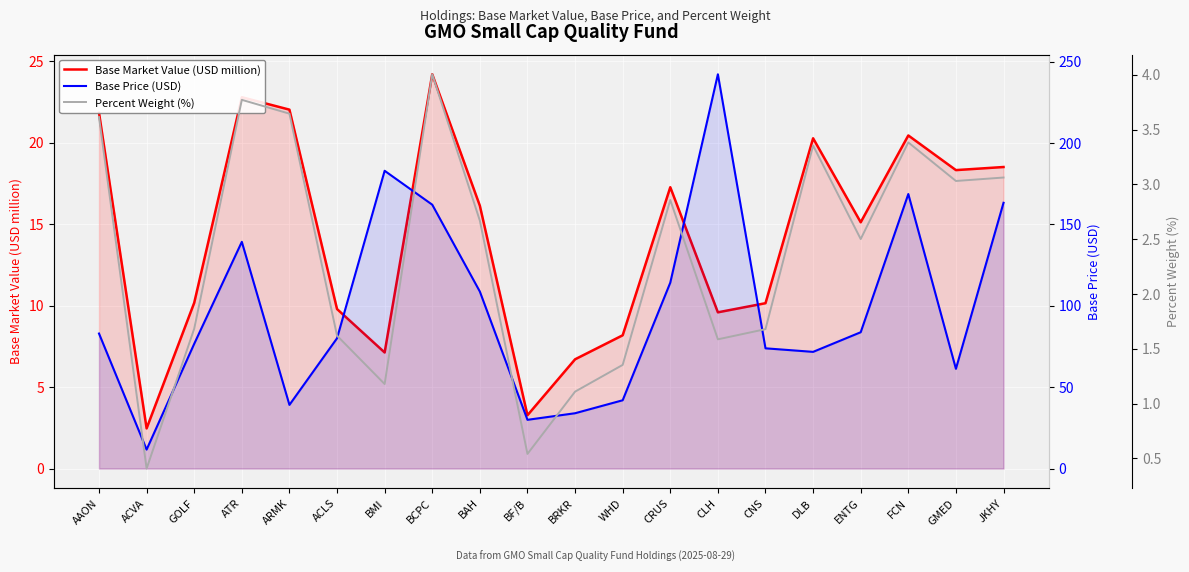

Read the Percent Weight (%) value at CRUS.

2.9